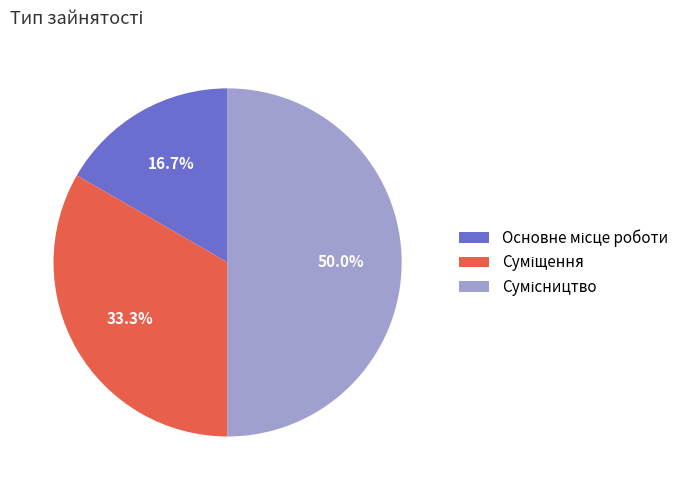

What percentage is NOT represented by Сумісництво?

50.0%